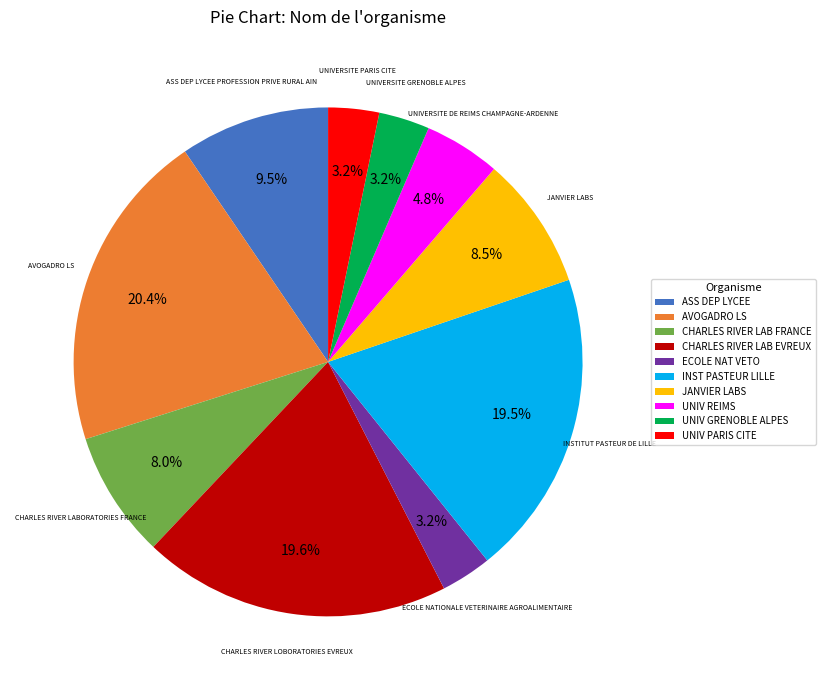

Is the sum of JANVIER LABS and CHARLES RIVER LAB FRANCE greater than half?

No